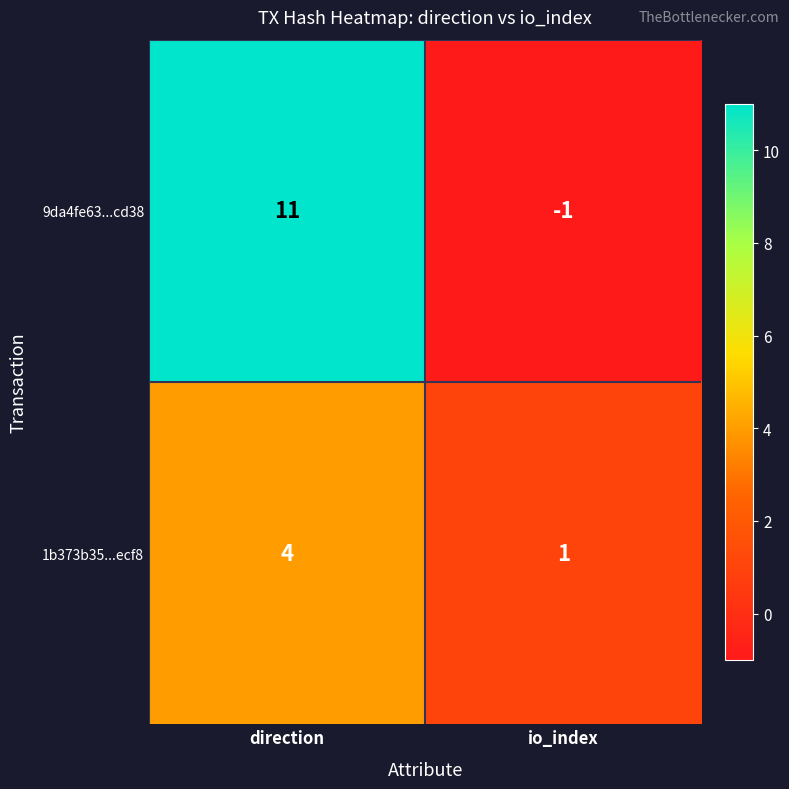

What is the difference between the 1b373b35...ecf8 values at direction and io_index?

3